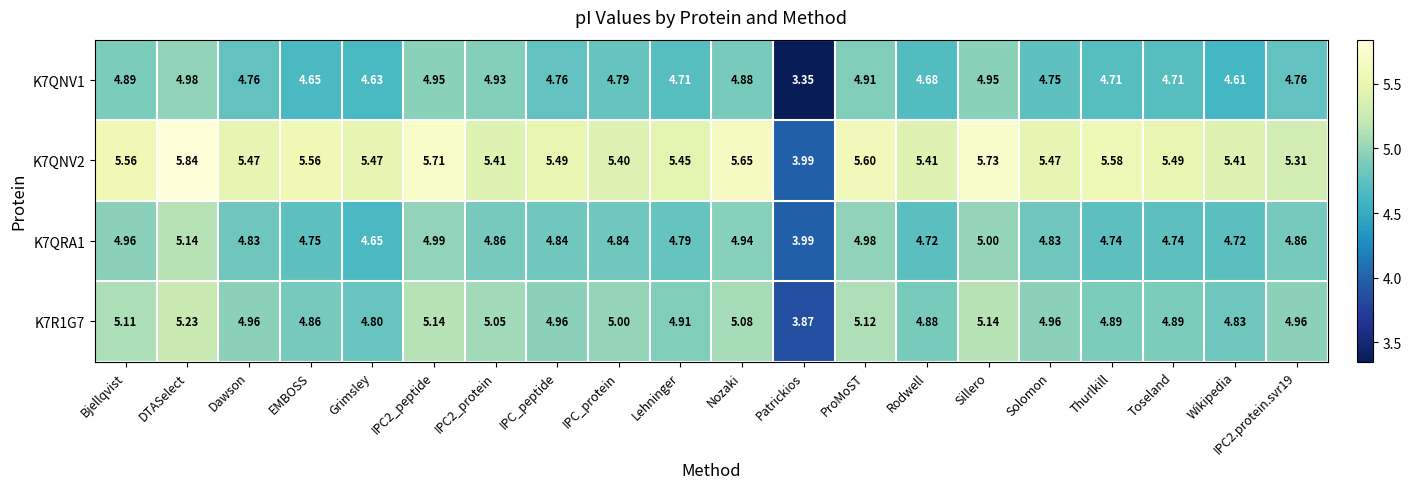

How many categories are shown in the chart?

20